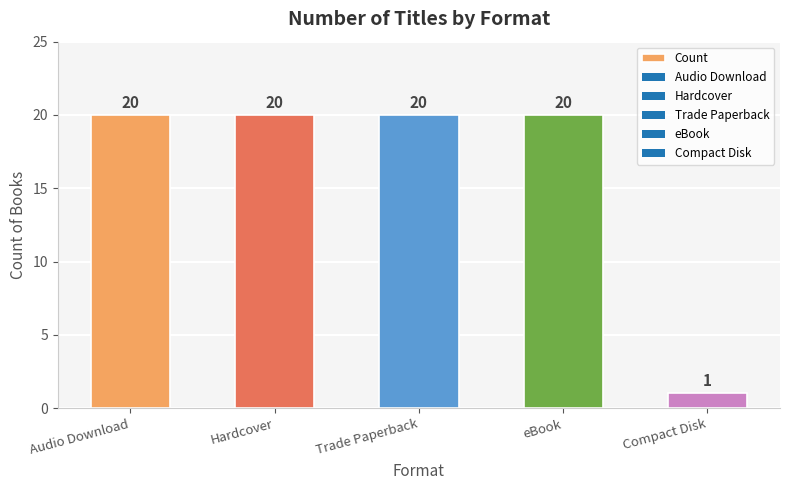

The value at Hardcover is 29. True or false?

False